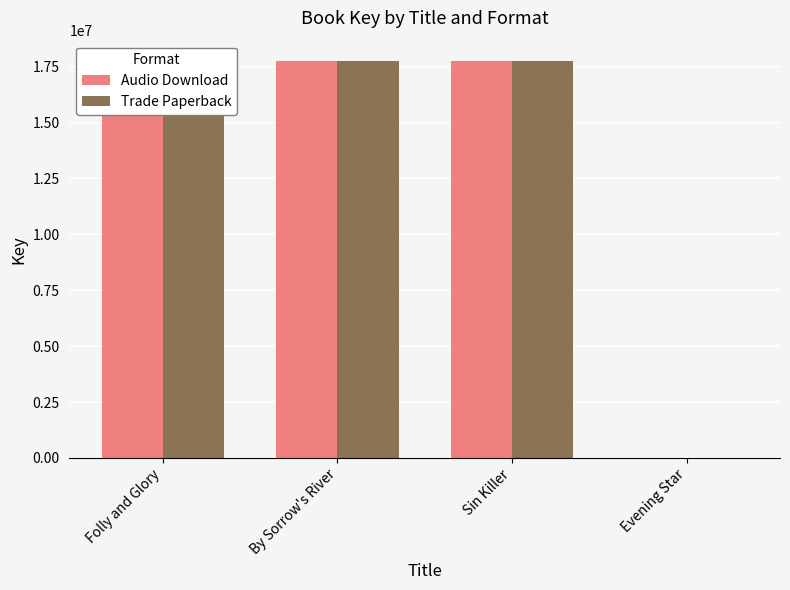

What is the sum of the Audio Download values at Folly and Glory and Evening Star?

17776788